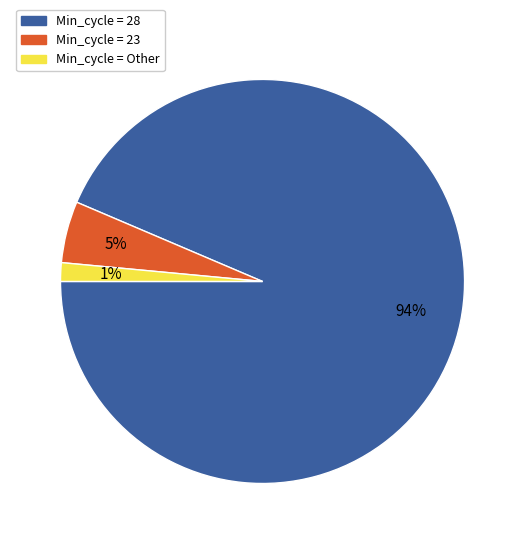

Is the sum of Min_cycle = 23 and Min_cycle = 28 greater than half?

Yes